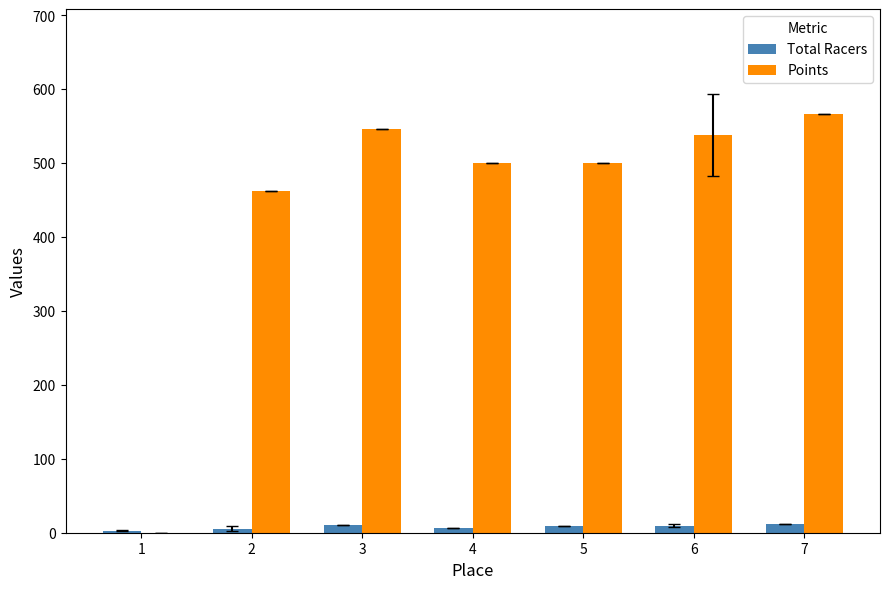

What is the sum of all Total Racers values?

56.8